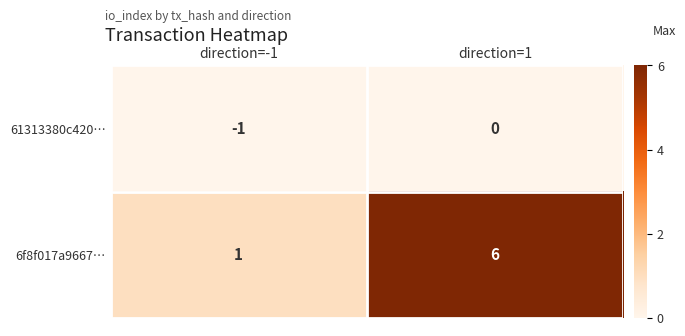

Reading left to right, list all the values displayed in this chart.

61313380c420…: direction=-1=-1	direction=1=0
6f8f017a9667…: direction=-1=1	direction=1=6